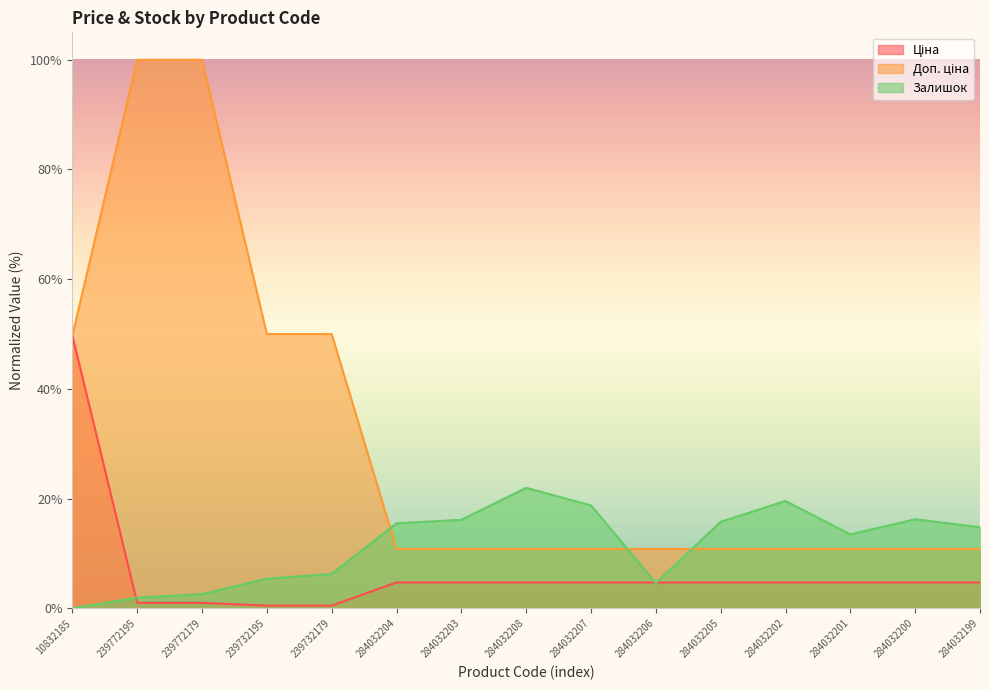

Between which two adjacent categories do Доп. ціна and Залишок first intersect?

239732179 and 284032204